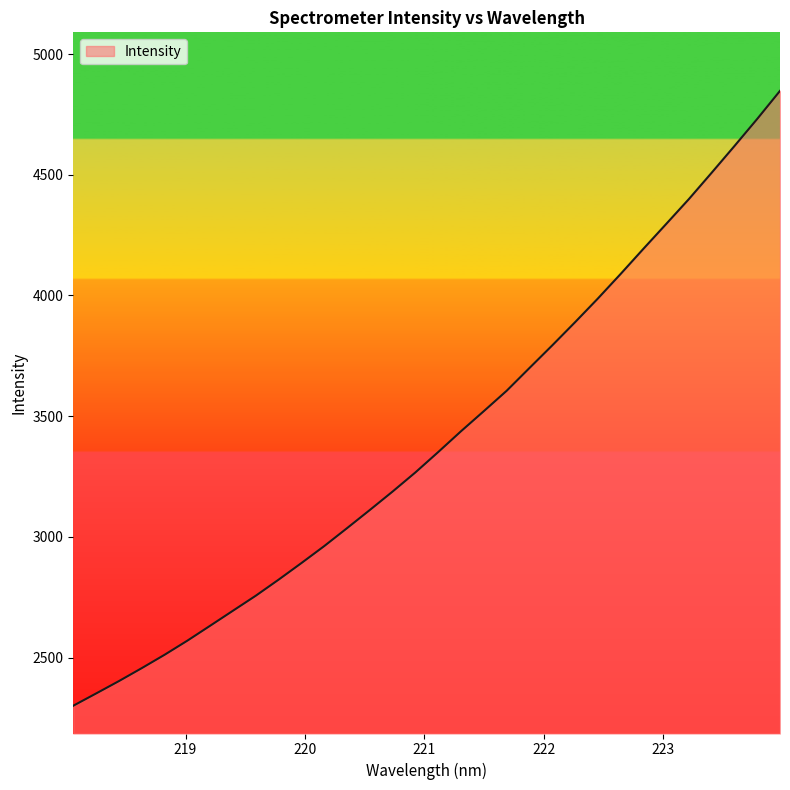

How many series are shown in this chart?

1